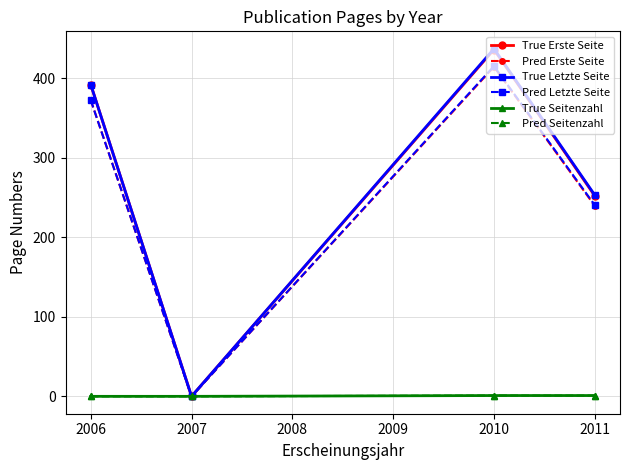

How many interior local valleys does the True Erste Seite series have?

1